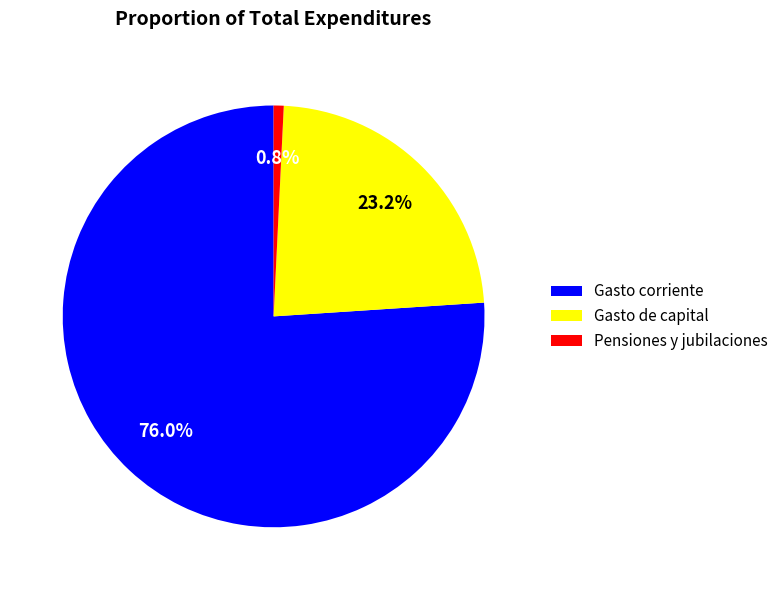

Do Pensiones y jubilaciones and Gasto corriente together represent more than half of the pie?

Yes